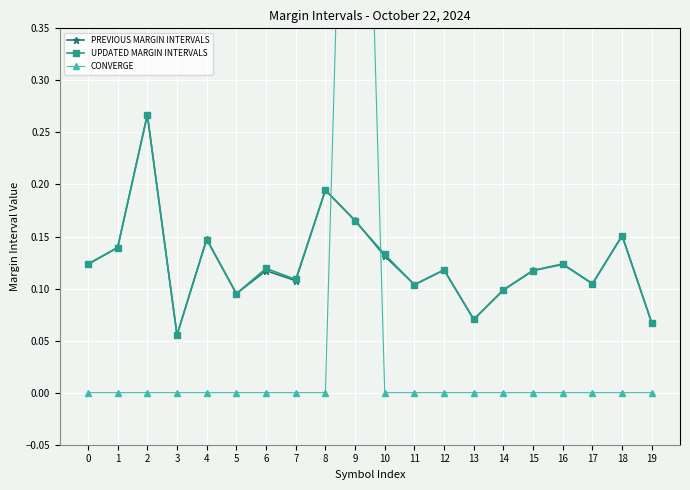

Which series has the largest total across all categories?

UPDATED MARGIN INTERVALS